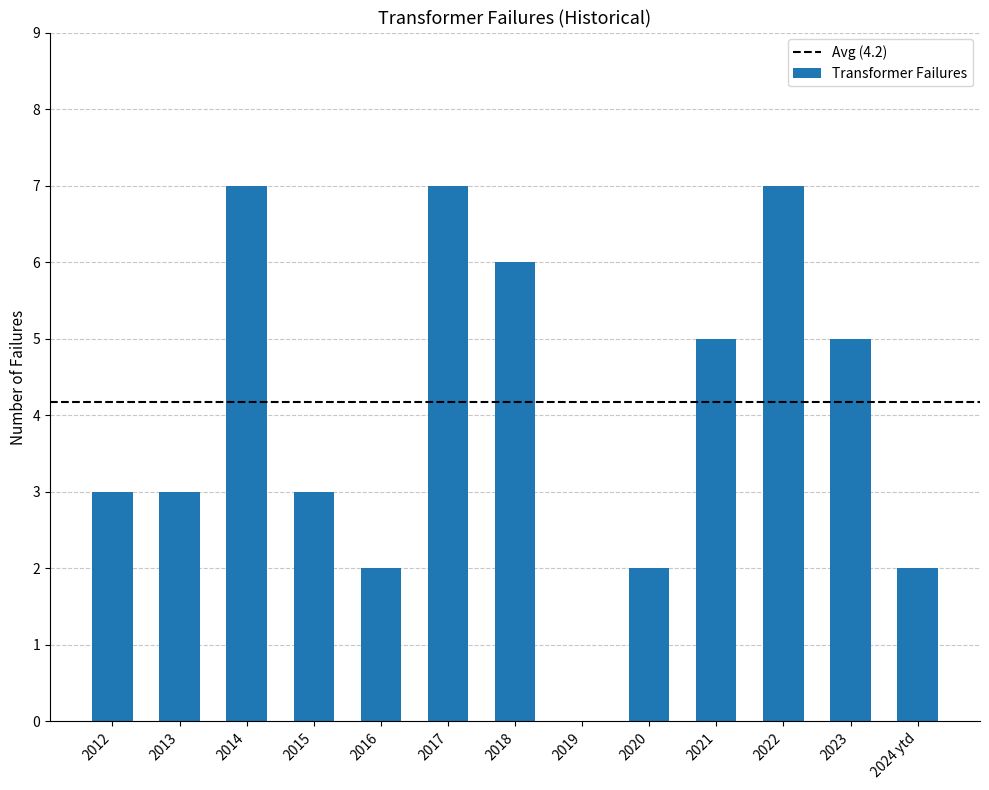

What is the difference between the values at 2016 and 2018?

4